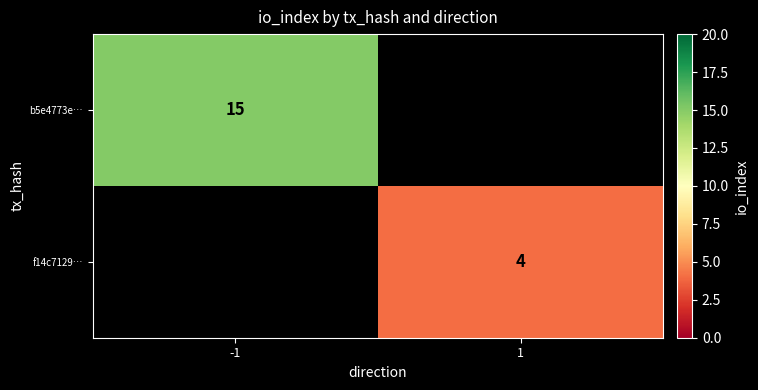

Is it true that b5e4773e… equals 15 at -1?

True